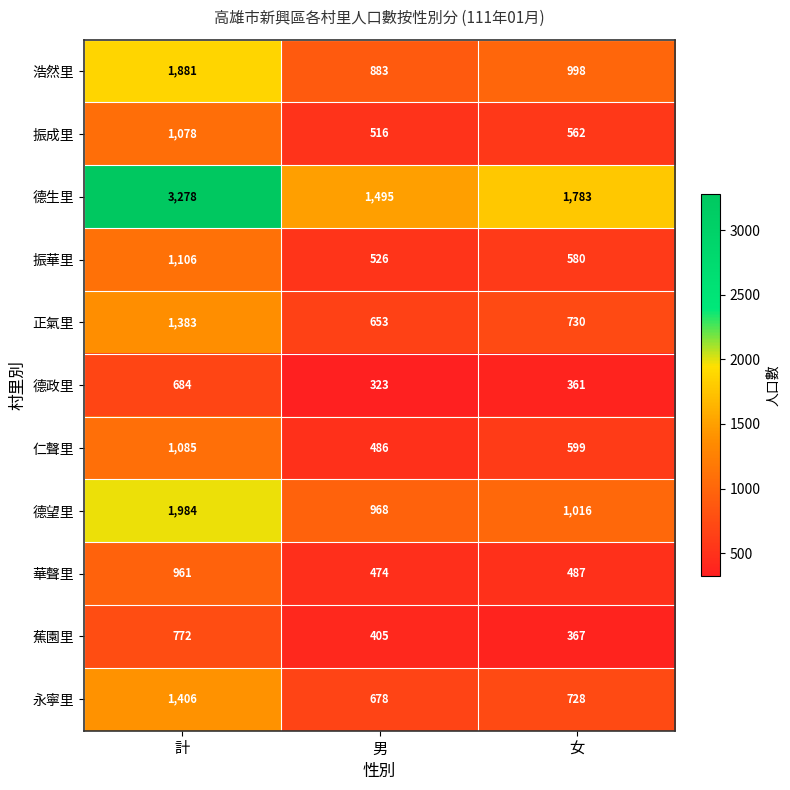

At how many categories does at least one series exceed 3188?

1